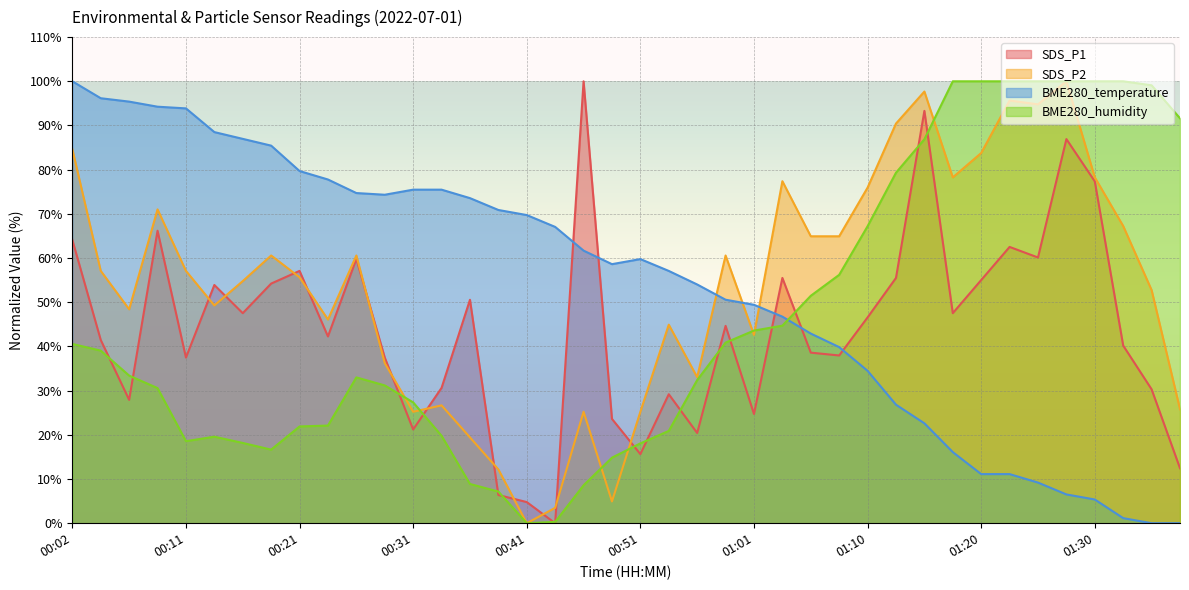

In SDS_P1, how many points are lower than both neighbors (excluding endpoints)?

12